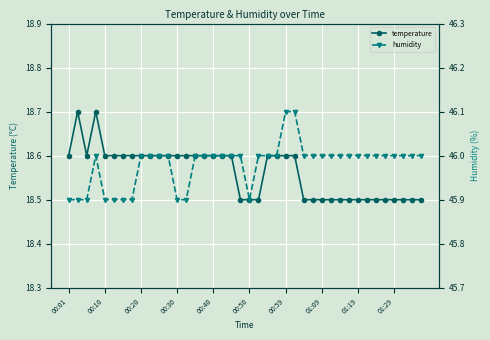

What is the average value of the temperature series?

18.6